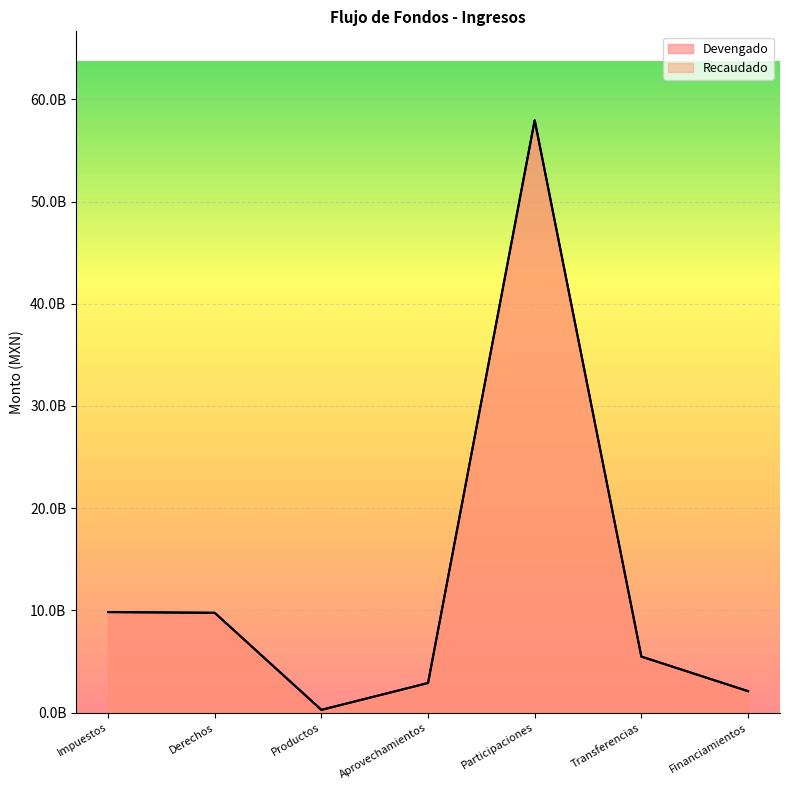

Reading left to right, list all the values displayed in this chart.

Devengado: Impuestos=9836477694	Derechos=9762534732	Productos=269303069	Aprovechamientos=2898008111	Participaciones=57954708681	Transferencias=5482540041	Financiamientos=2100000000
Recaudado: Impuestos=9836477694	Derechos=9762534732	Productos=269303069	Aprovechamientos=2898008111	Participaciones=57954708681	Transferencias=5482540041	Financiamientos=2100000000